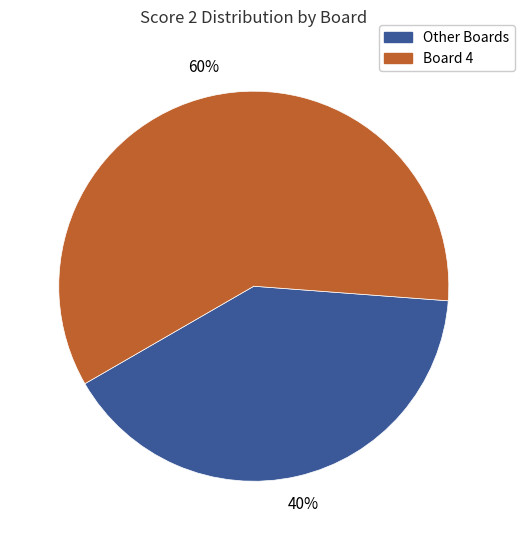

Is there any slice that represents more than half of the pie?

Yes